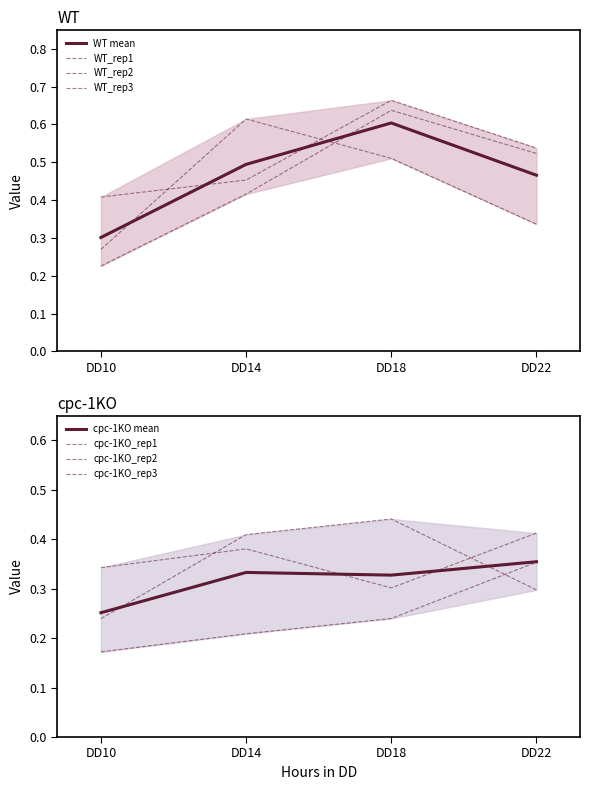

Reading left to right, what are all the values shown in this chart?

WT_rep1: DD10=0.3	DD14=0.6	DD18=0.5	DD22=0.3
WT_rep2: DD10=0.4	DD14=0.5	DD18=0.7	DD22=0.5
WT_rep3: DD10=0.2	DD14=0.4	DD18=0.6	DD22=0.5
cpc-1KO_rep1: DD10=0.3	DD14=0.4	DD18=0.3	DD22=0.4
cpc-1KO_rep2: DD10=0.2	DD14=0.2	DD18=0.2	DD22=0.4
cpc-1KO_rep3: DD10=0.2	DD14=0.4	DD18=0.4	DD22=0.3